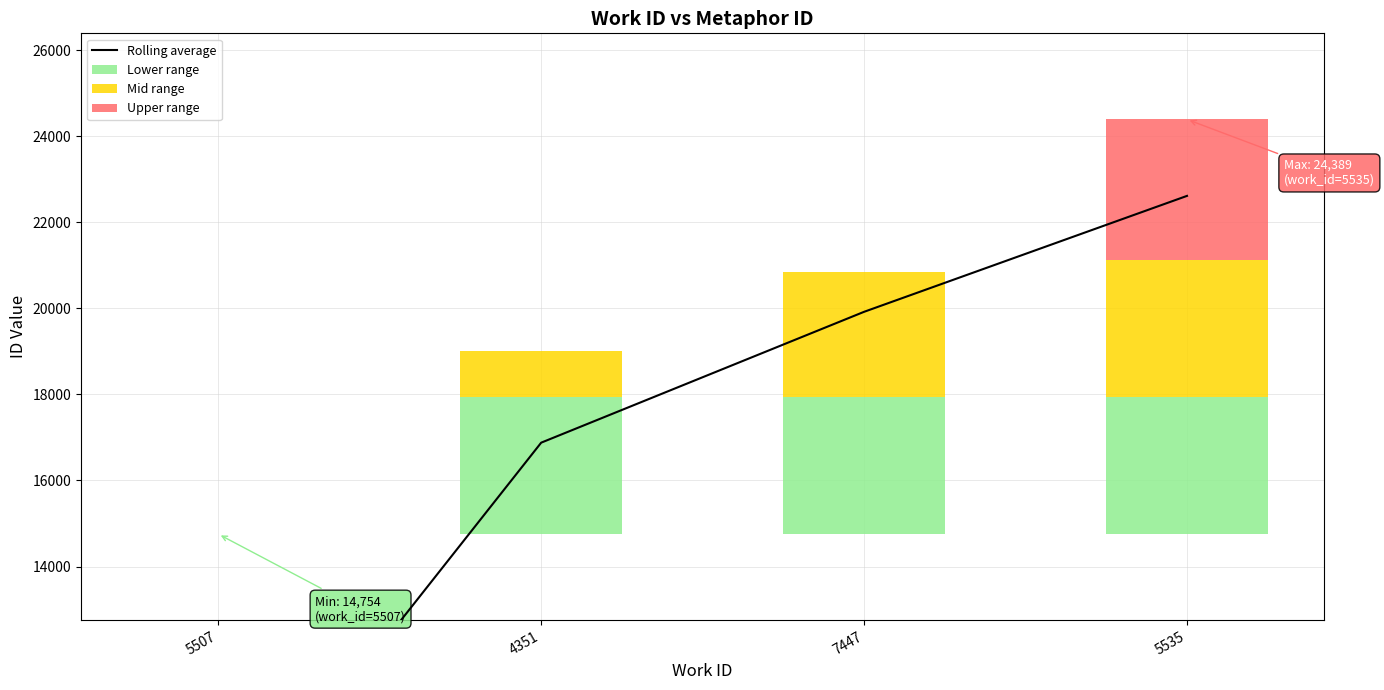

What is the value of the Lower range bar at the 4th from the left?

3179.5